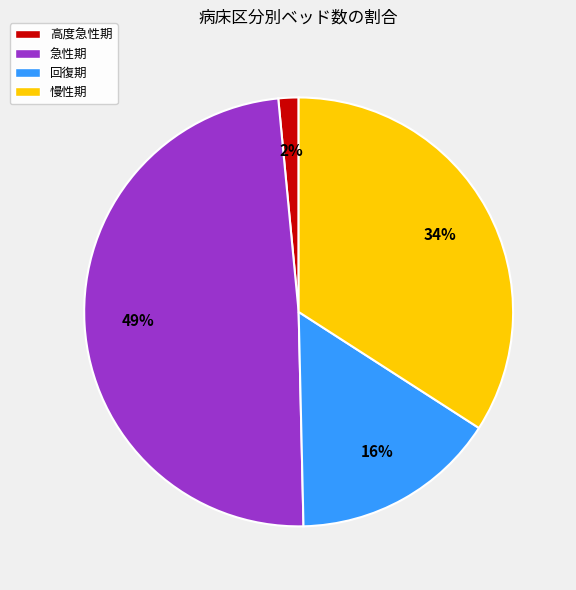

What percentage is the 慢性期 slice, to the nearest percent?

34%